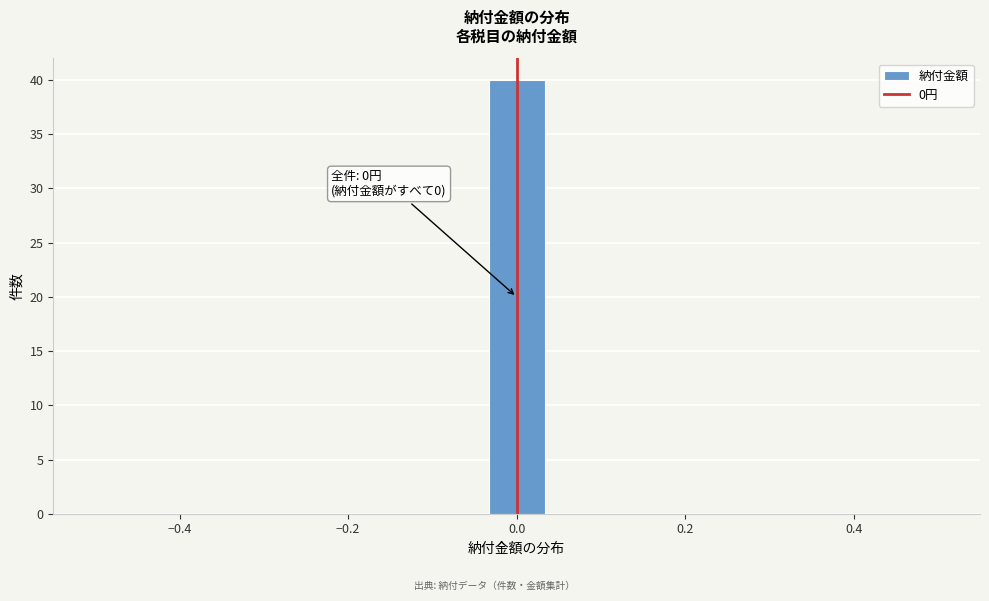

Around what value on the x-axis is the tallest bar? Give the approximate position of its centre, as read against the axis.

0.00